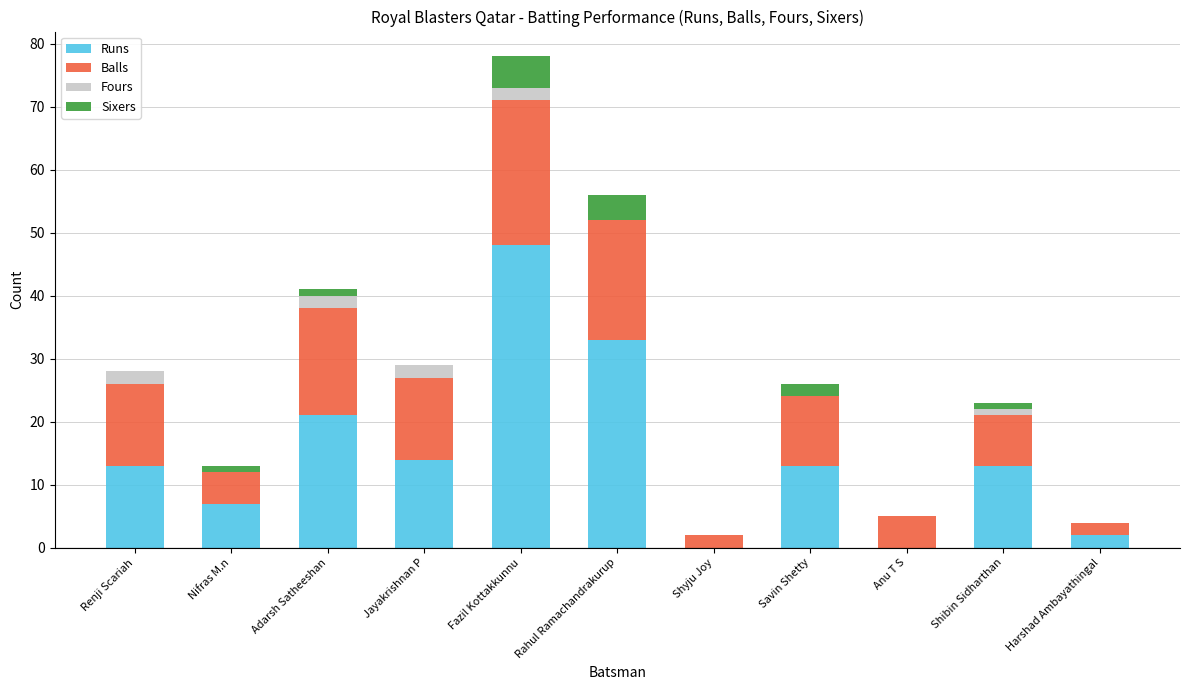

At which category is the sum across all series the highest?

Fazil Kottakkunnu